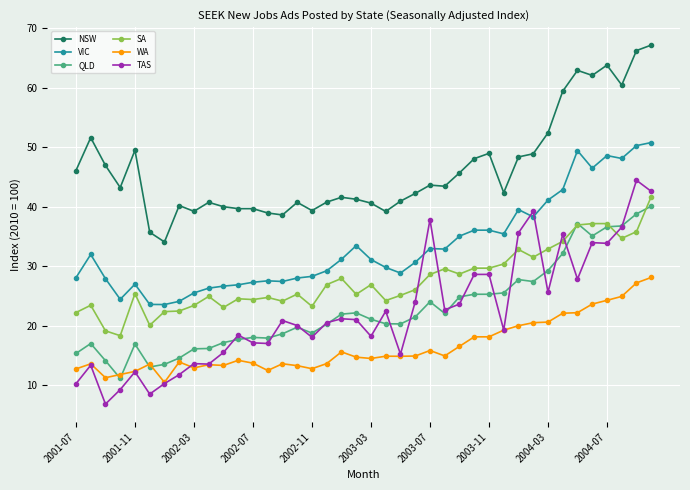

How many distinct data groups are displayed?

6